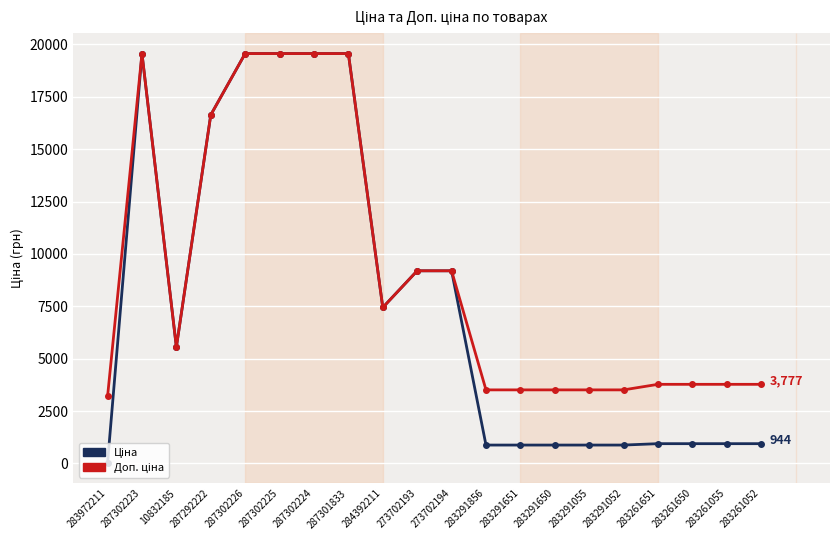

At which category does the chart reach its minimum across all series?

283972211